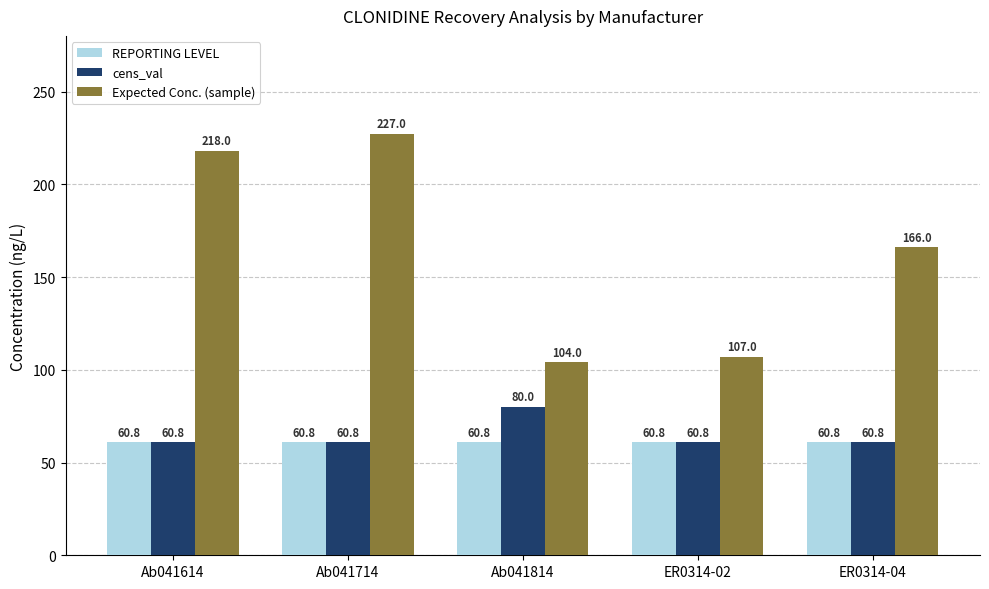

Which series changed the most between ER0314-02 and ER0314-04?

Expected Conc. (sample)